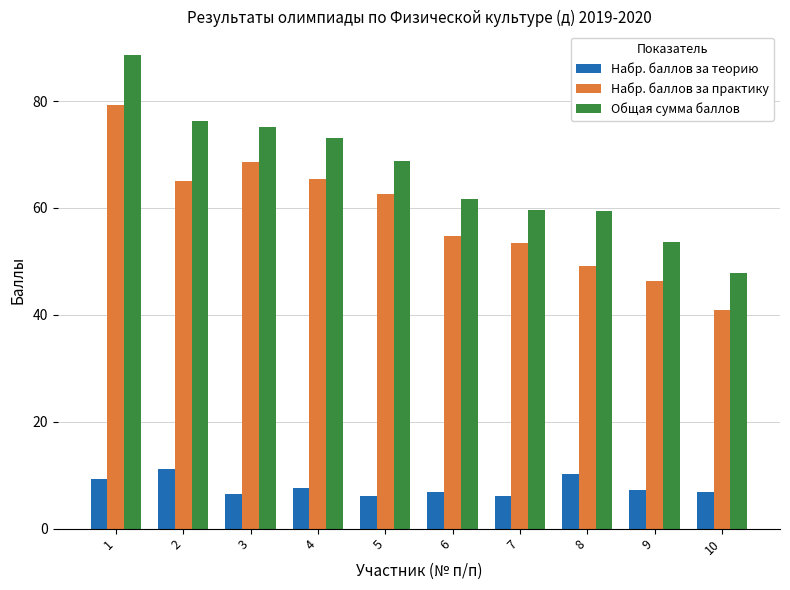

How many series are shown in this chart?

3